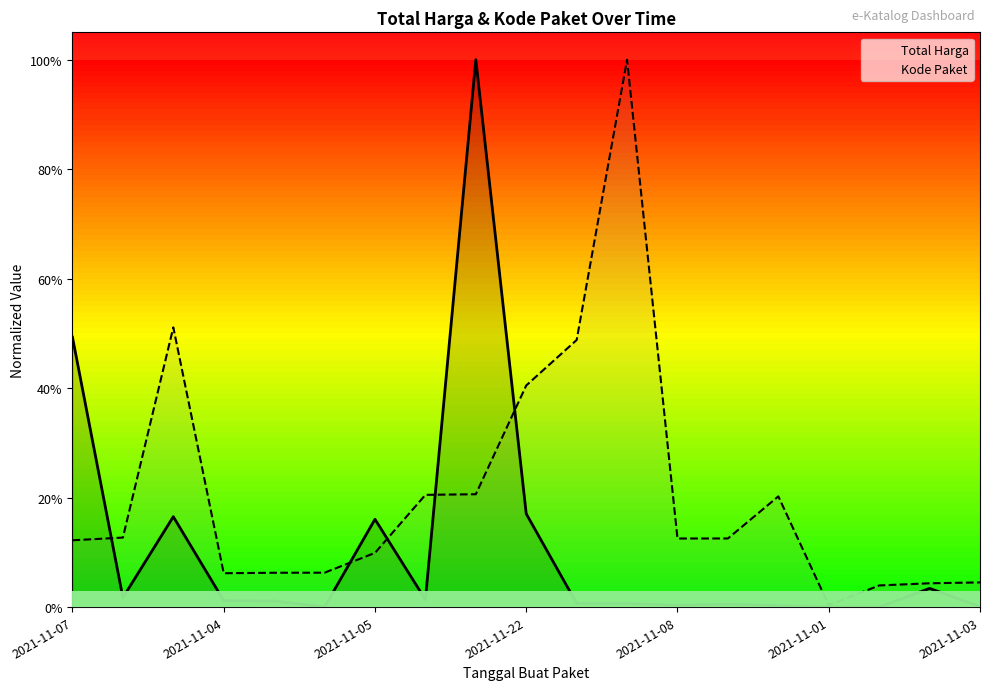

Is the value of Total Harga at 8 greater than the value of Kode Paket at 2021-11-05?

Yes